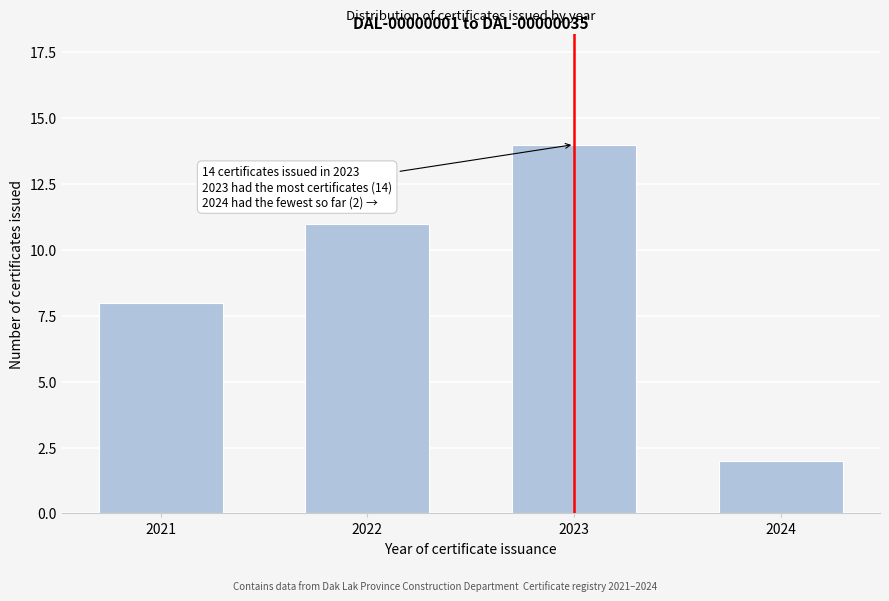

Reading left to right, list all the values displayed in this chart.

8	11	14	2